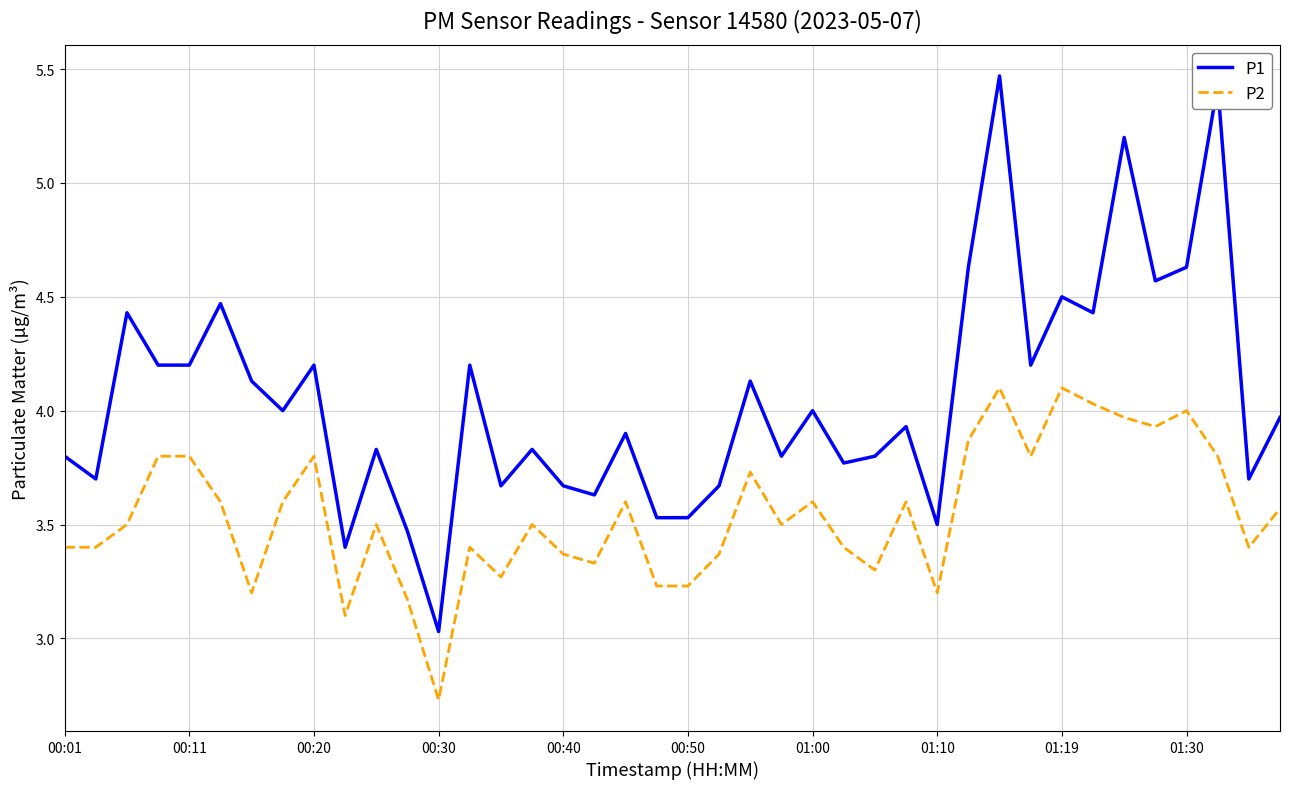

Which series has the widest spread of values?

P1